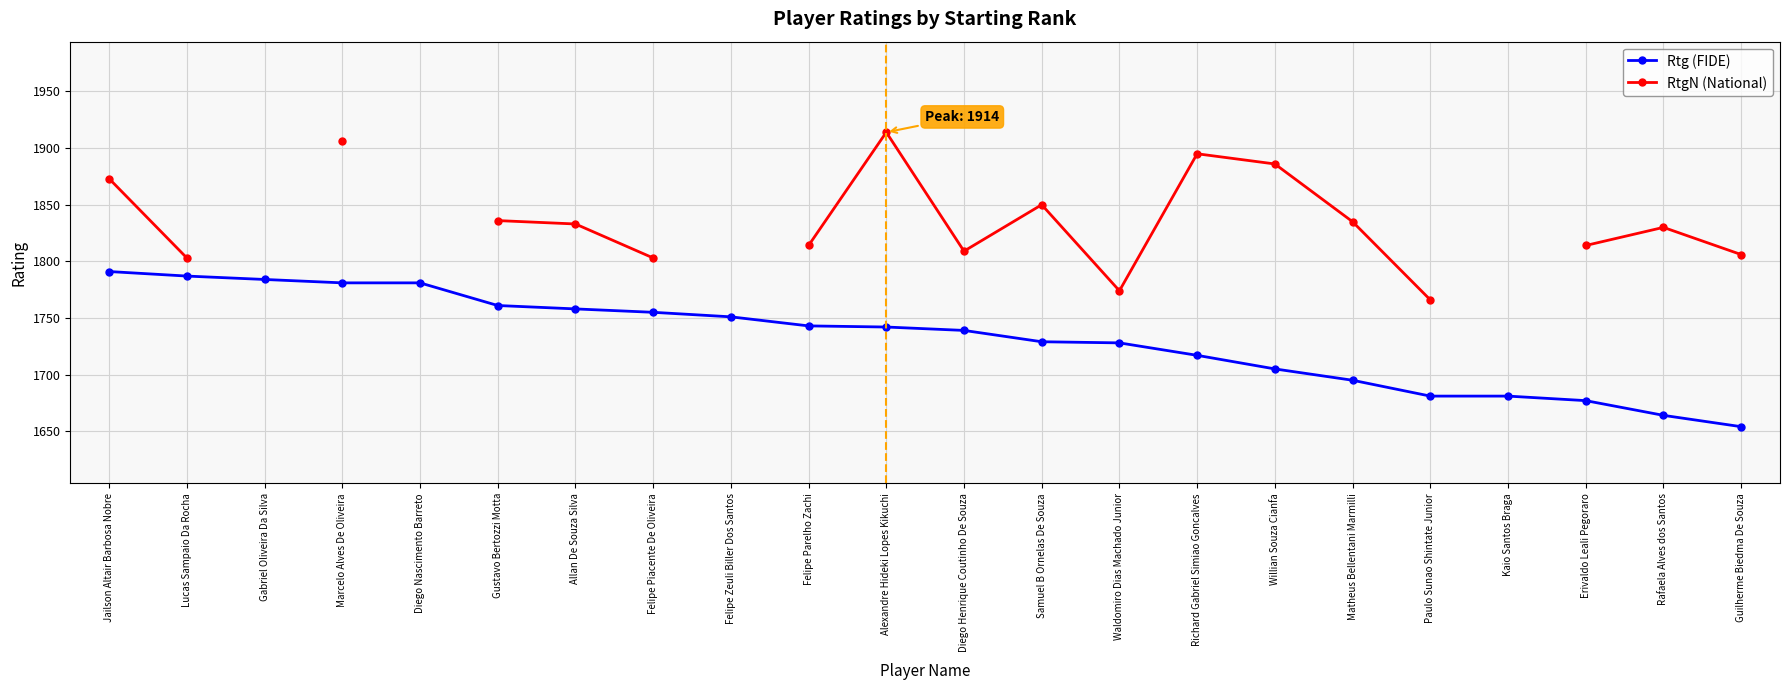

What position from the right is Erivaldo Leali Pegoraro?

3